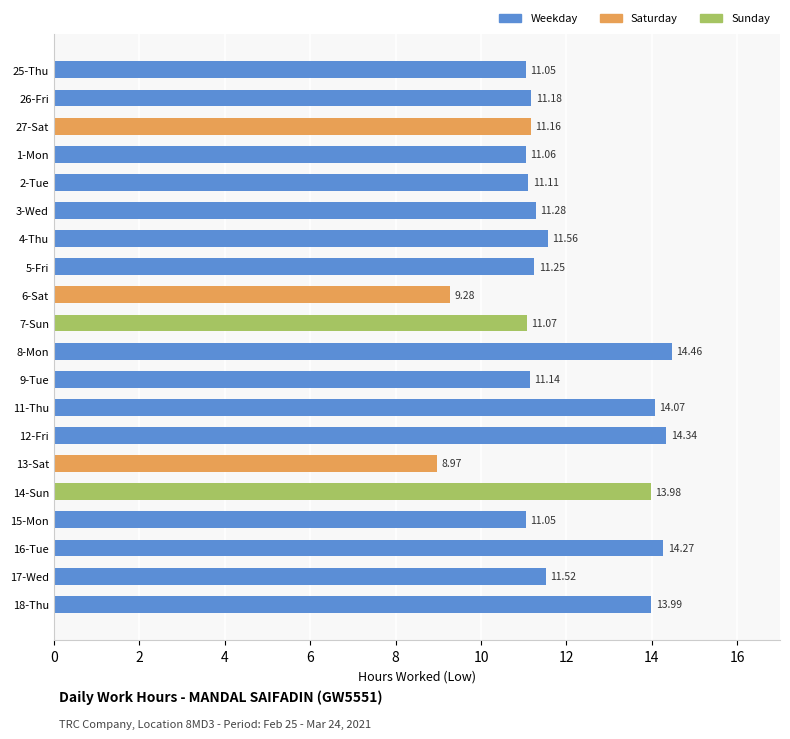

What is the difference between the second highest and second lowest values?

5.1